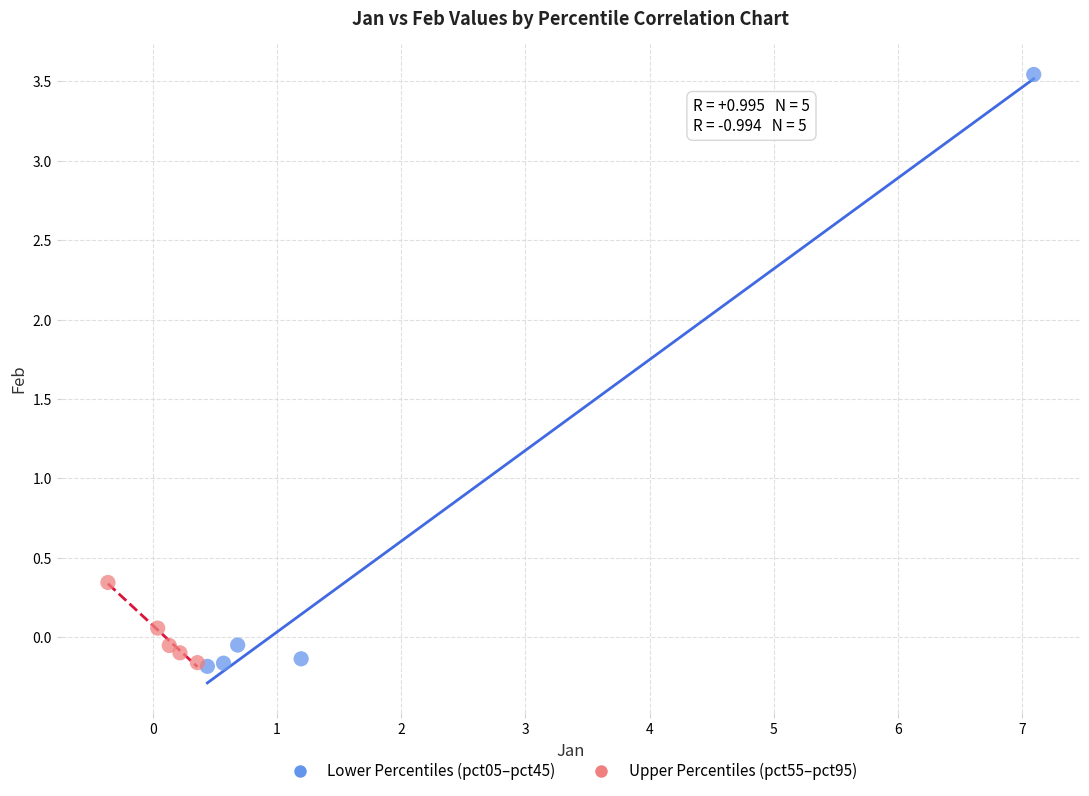

Which series reaches the maximum Y coordinate?

Lower Percentiles (pct05–pct45)